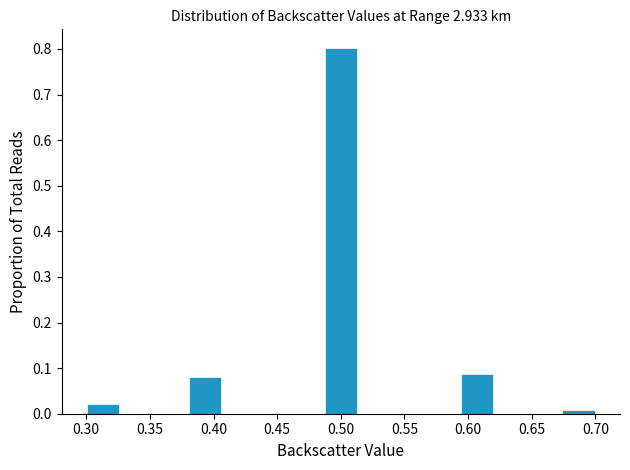

What is the height of the bar covering 0.300 to 0.325 on the x-axis? Neither the bar edges nor the heights are printed on the chart, so give them approximately, as read against the axes.

0.02